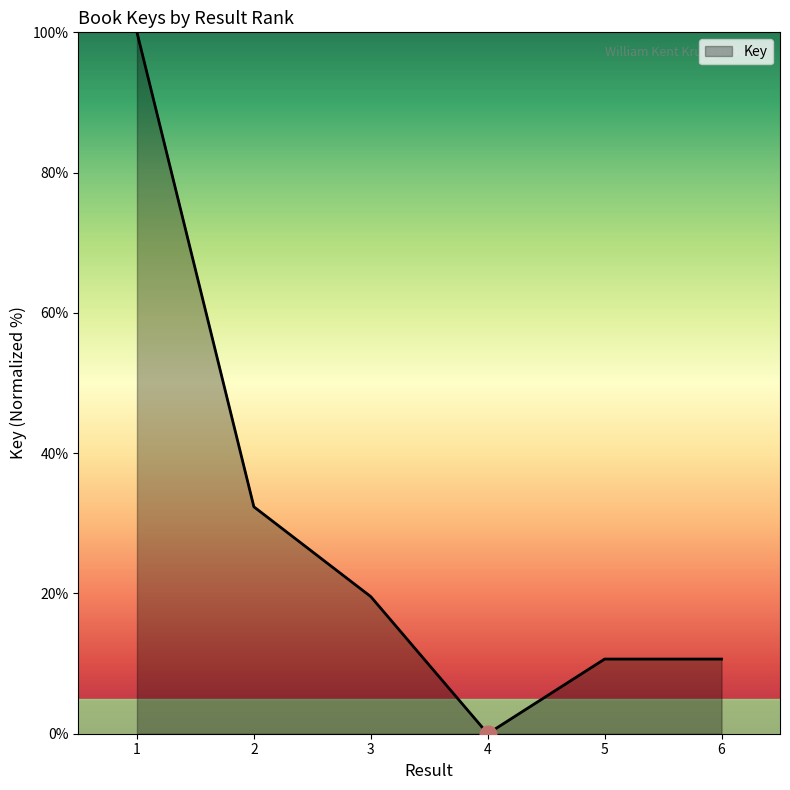

What is the change in value from 2 to 3?

-12.8